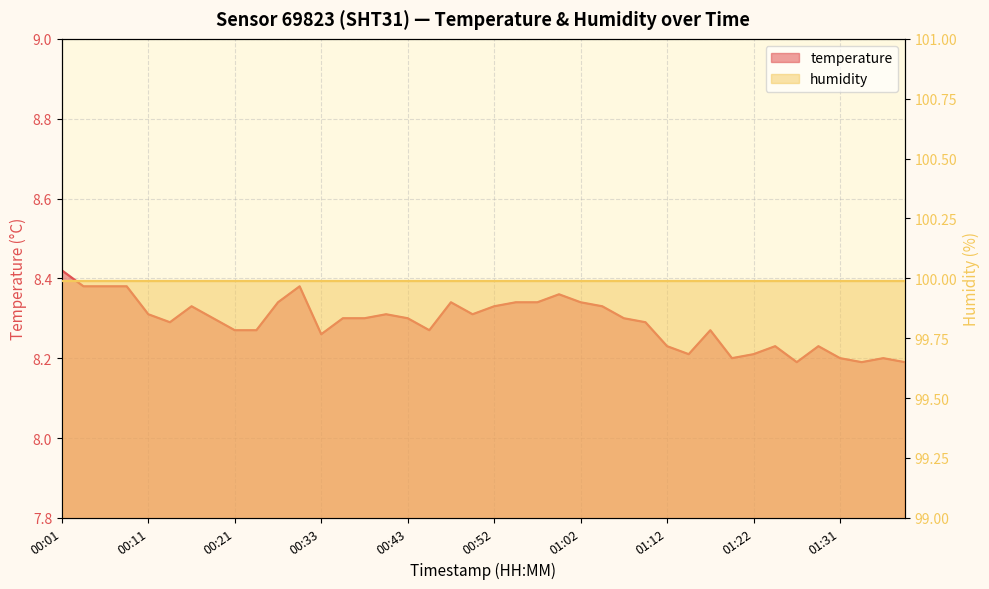

What is the maximum value shown in the chart?

8.4